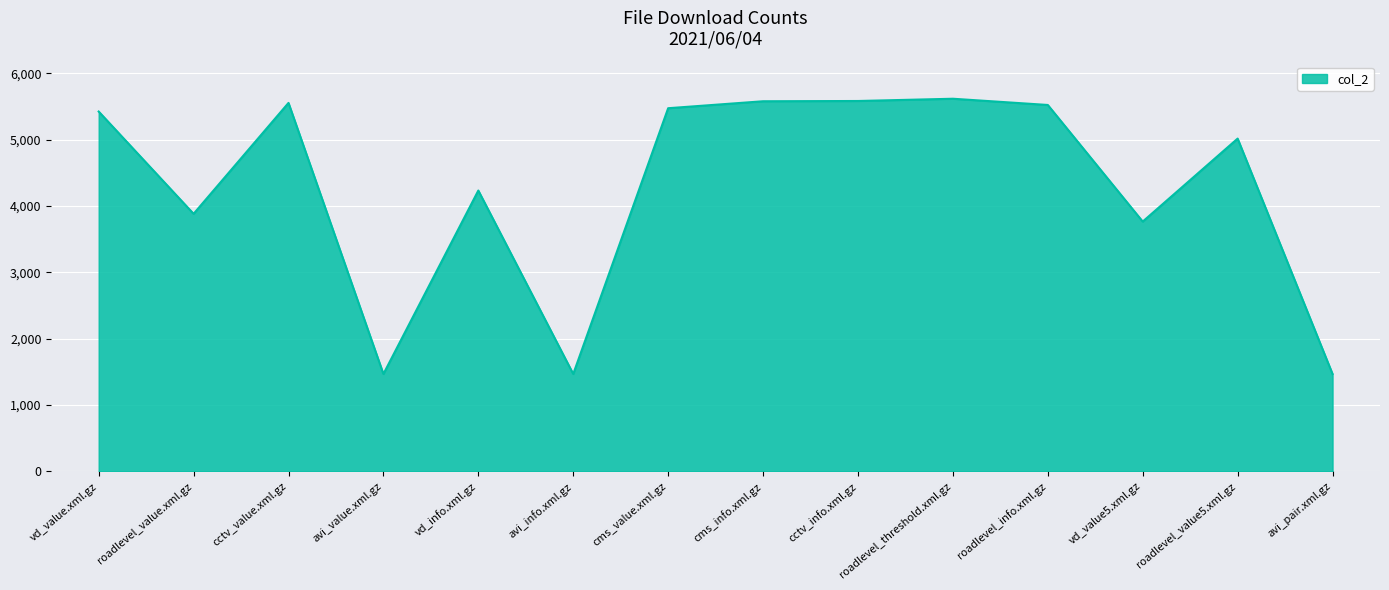

What is the ratio of the value at roadlevel_threshold.xml.gz to the value at roadlevel_value.xml.gz?

1.4